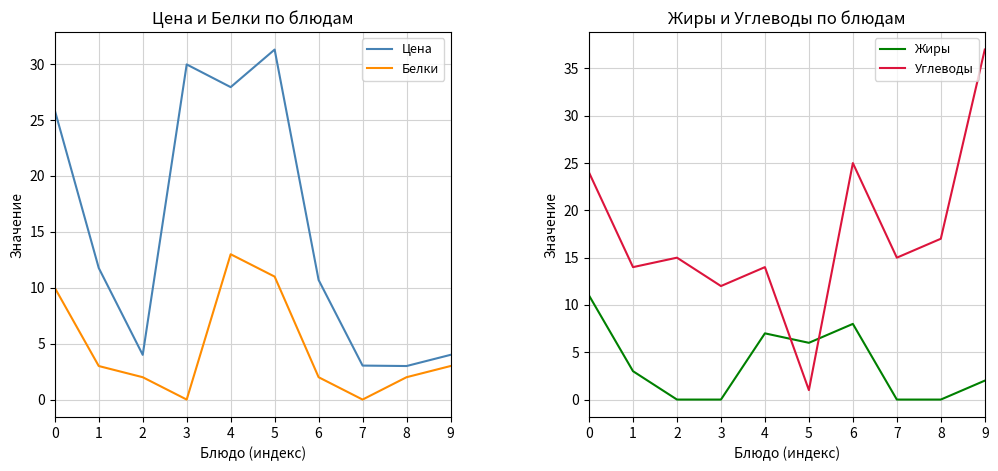

What are all the series names shown in the legend?

Цена, Белки, Жиры, Углеводы